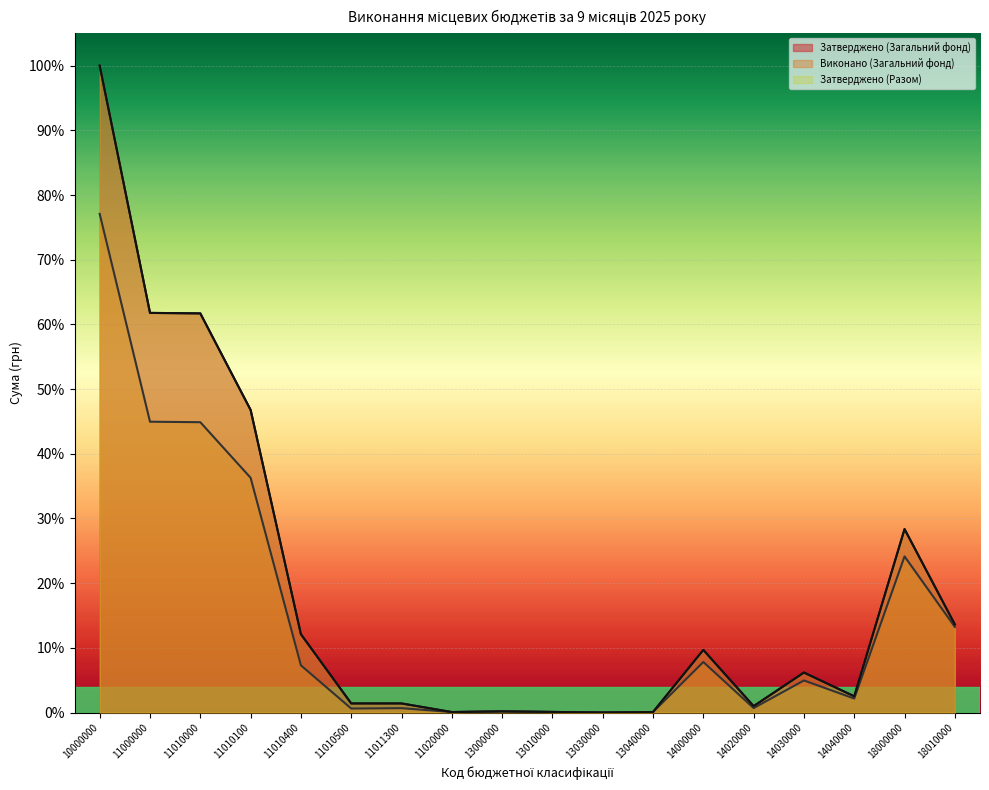

Which series has the largest total across all categories?

Затверджено (Загальний фонд)